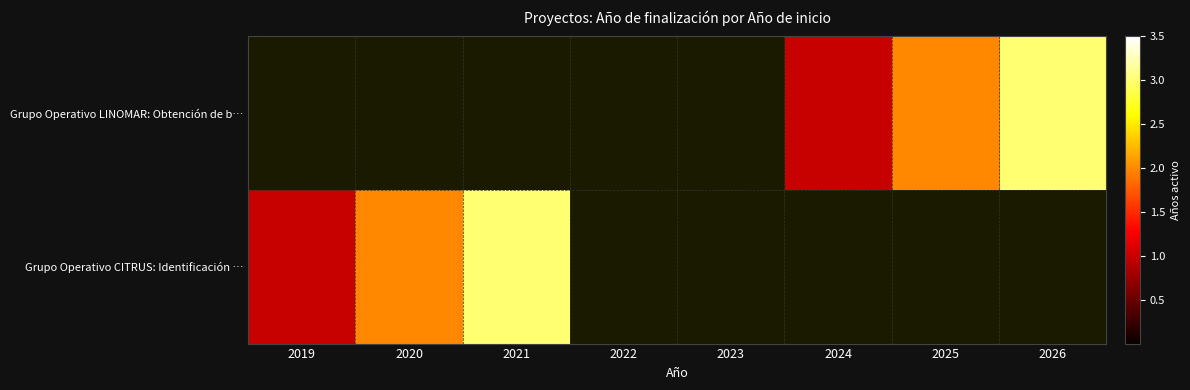

Which category has the lowest value across all series?

2019